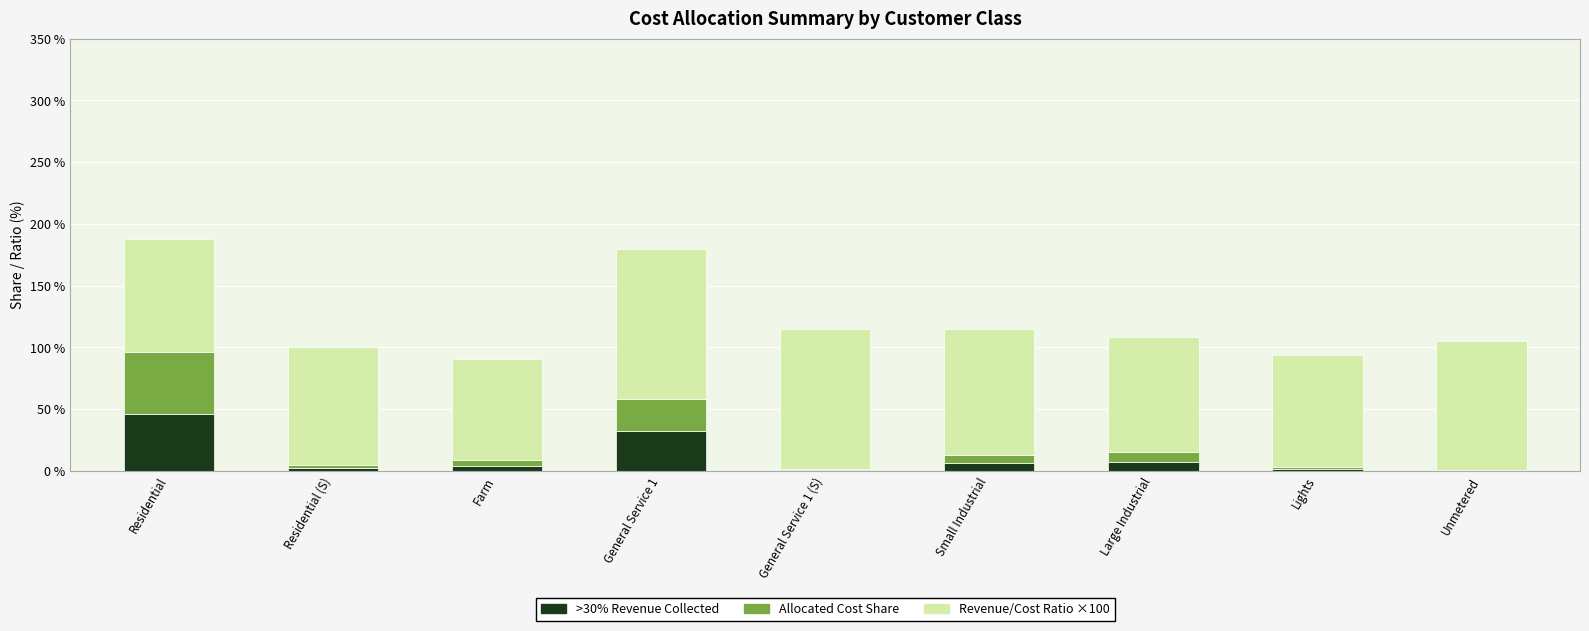

Does the chart contain stacked bars?

Yes